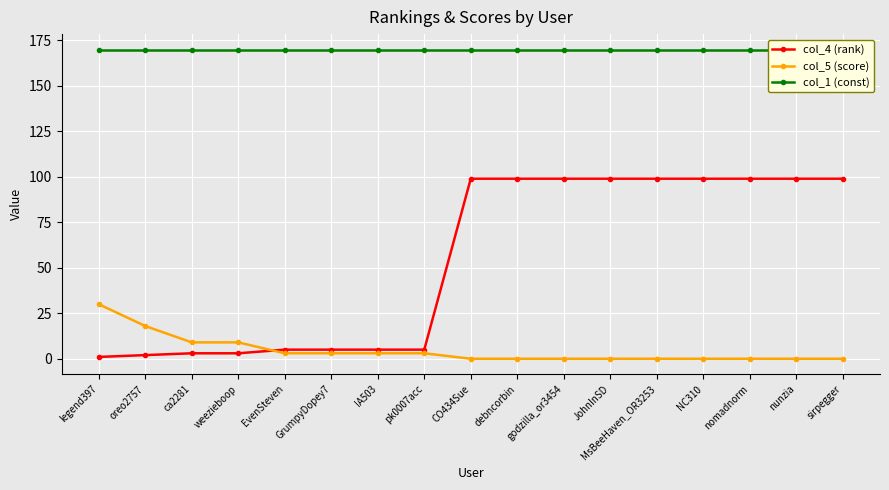

Read the col_4 (rank) value at sirpegger.

99